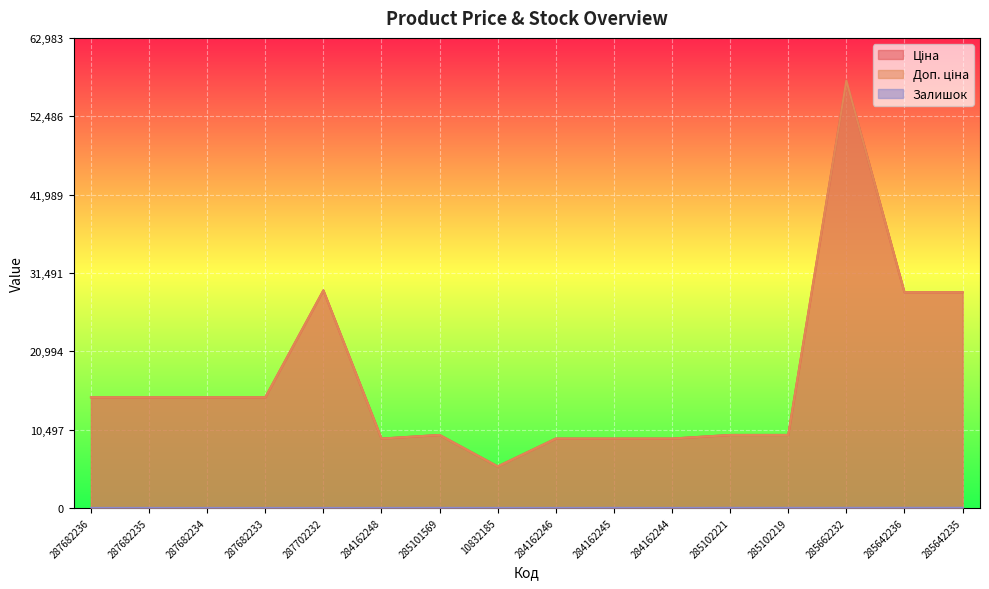

At which category does the chart reach its minimum across all series?

287682236